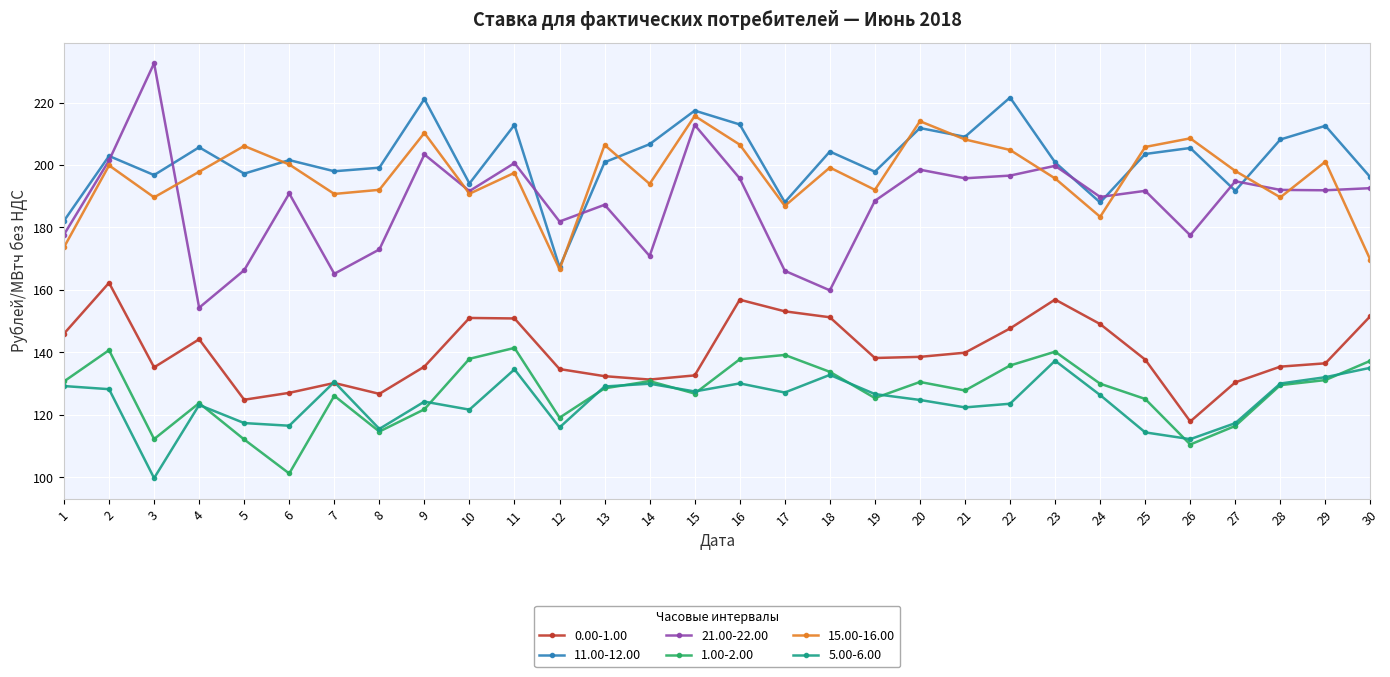

What is the approximate value of 11.00-12.00 at 1?

182.1